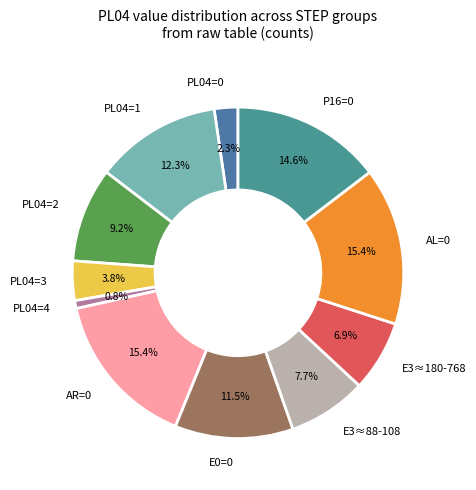

Between PL04=0 and E3≈180-768, which is larger?

E3≈180-768